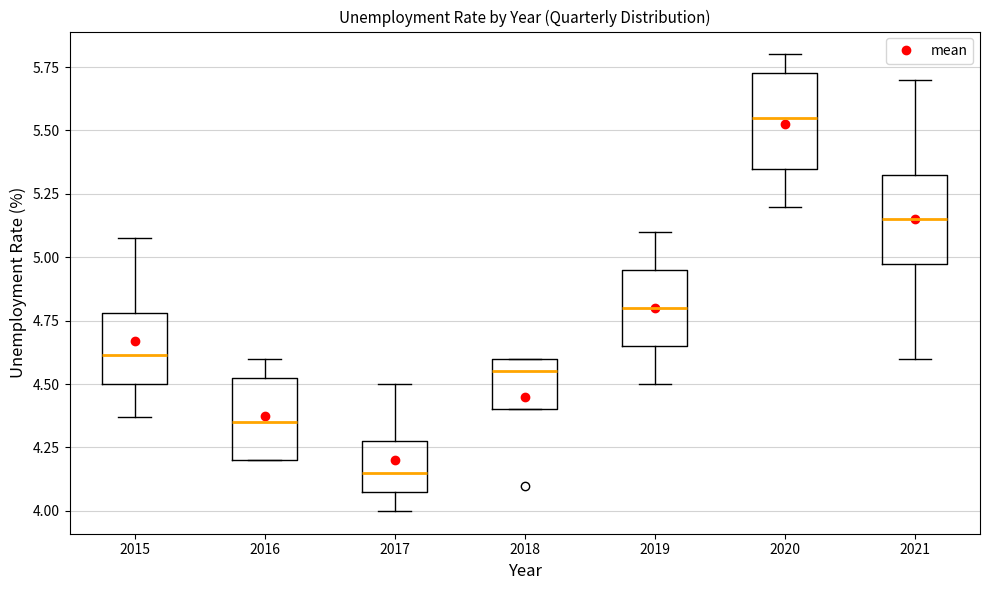

Reading left to right, transcribe this box plot: for each box, give where its median line is, the range the box spans, and where its two whiskers end, as read against the y-axis. The values are not printed on the chart, so give them approximately, as read against the axis.

2015: median 4.60, box 4.50 to 4.80, whiskers 4.35 to 5.05
2016: median 4.35, box 4.20 to 4.55, whiskers 4.20 to 4.60
2017: median 4.15, box 4.10 to 4.30, whiskers 4.00 to 4.50
2018: median 4.55, box 4.40 to 4.60, whiskers 4.40 to 4.60
2019: median 4.80, box 4.65 to 4.95, whiskers 4.50 to 5.10
2020: median 5.55, box 5.35 to 5.75, whiskers 5.20 to 5.80
2021: median 5.15, box 5.00 to 5.35, whiskers 4.60 to 5.70